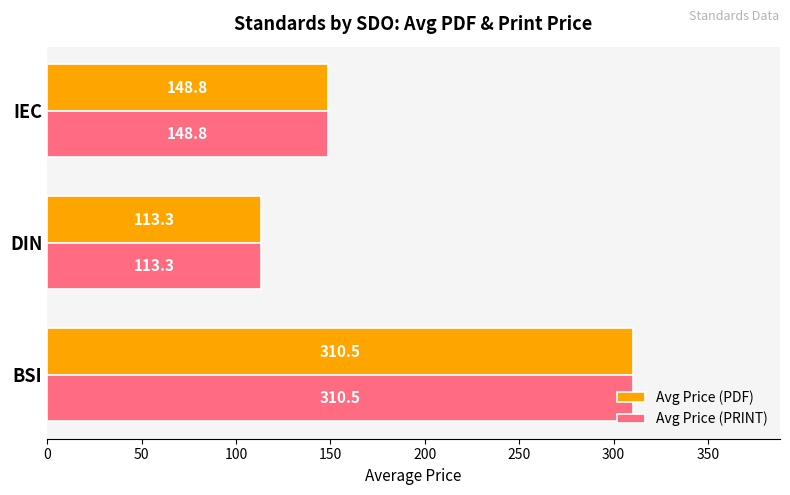

The value of Avg Price (PRINT) at IEC is 33.8. True or false?

False